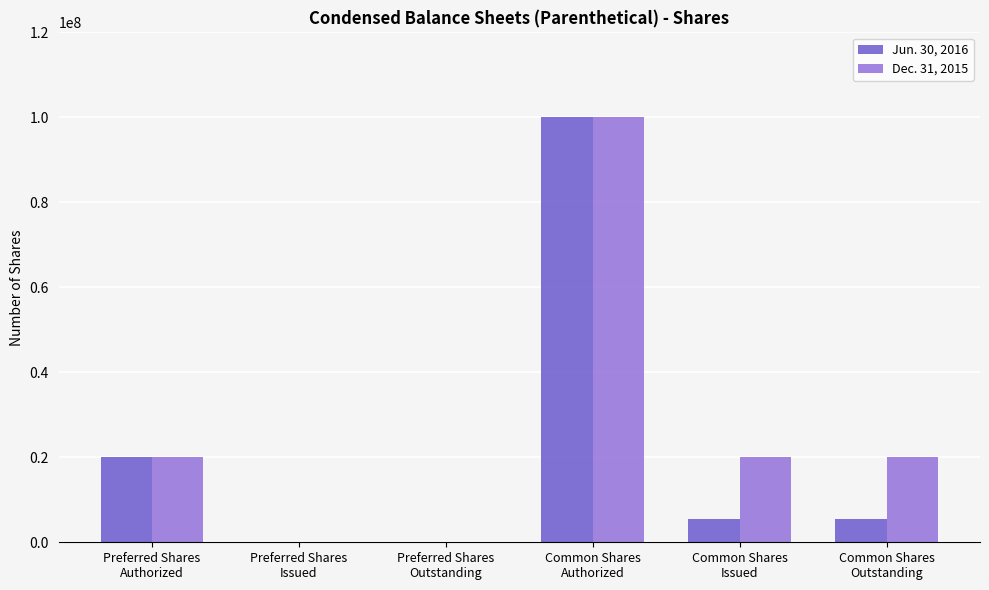

What are all the series names shown in the legend?

Jun. 30, 2016, Dec. 31, 2015